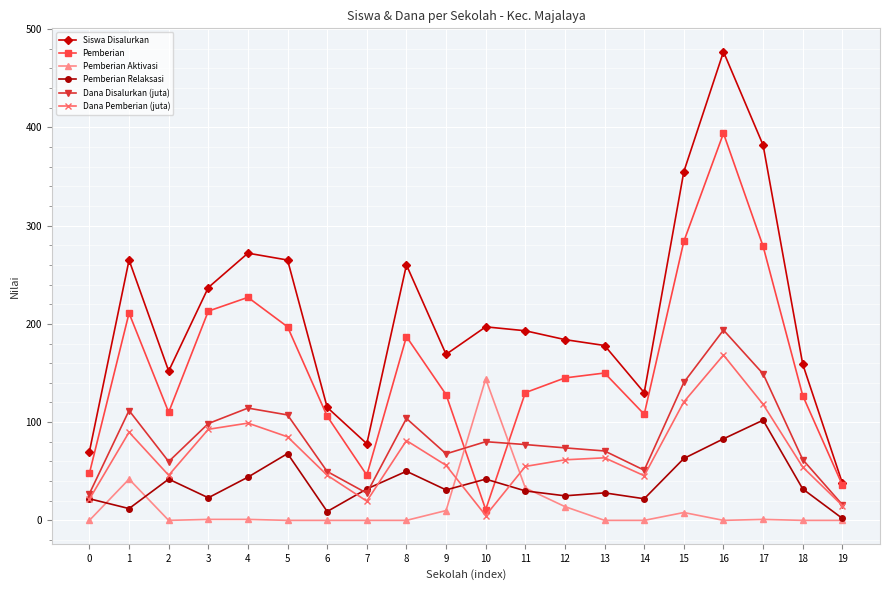

List the series in order of their peak value, lowest first.

Pemberian Relaksasi, Pemberian Aktivasi, Dana Pemberian (juta), Dana Disalurkan (juta), Pemberian, Siswa Disalurkan